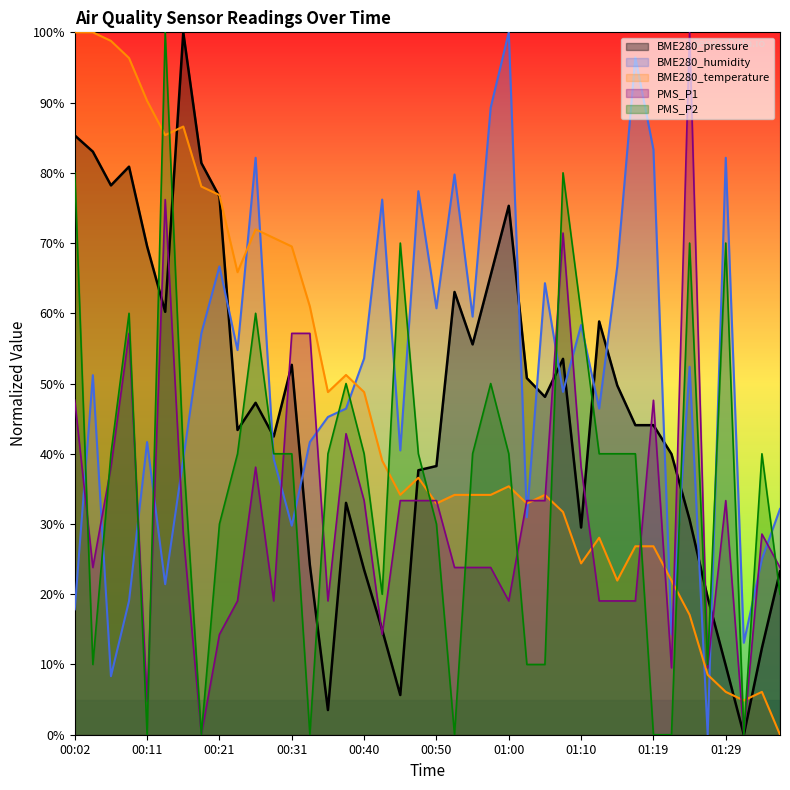

What is the sum of all PMS_P1 values?

1266.7